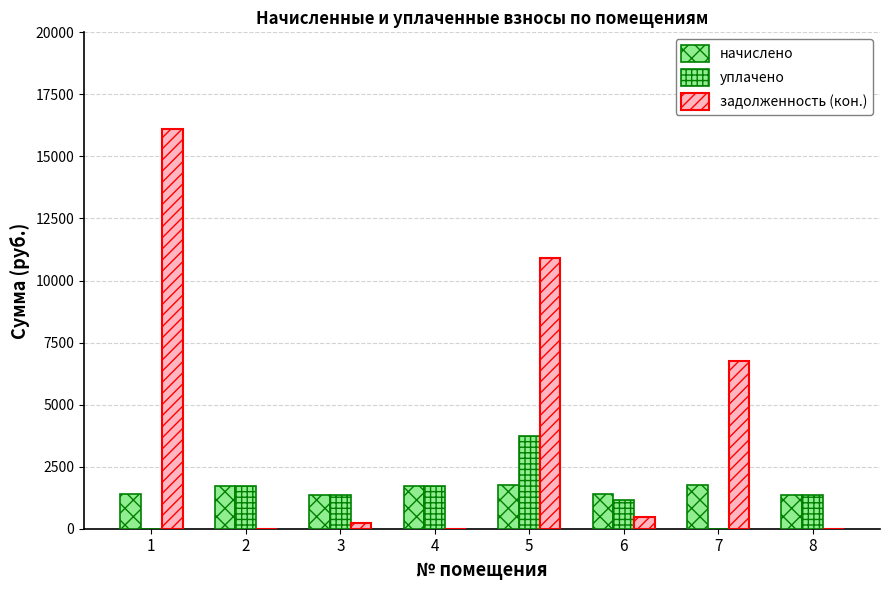

How many values in the начислено series exceed 1717?

4